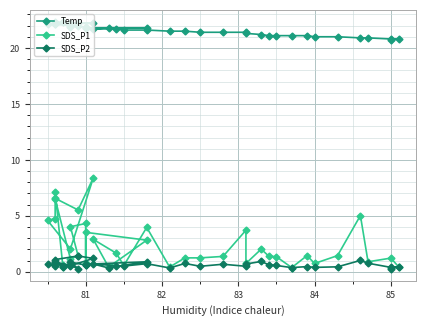

How many distinct data groups are displayed?

3